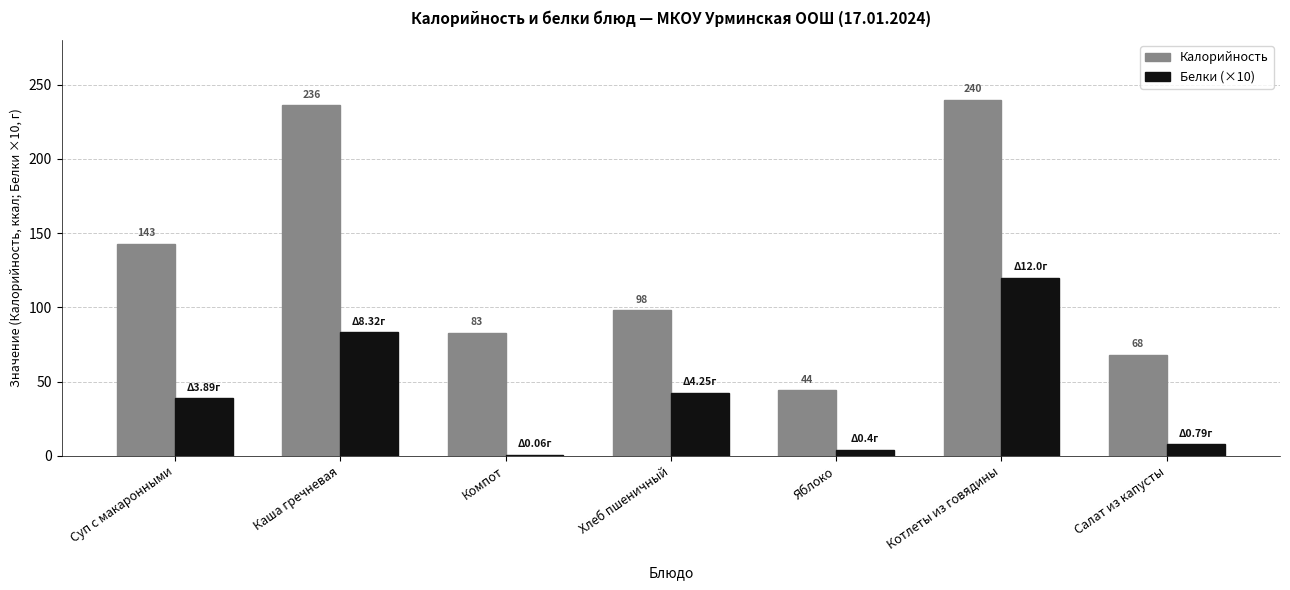

At which category is the sum across all series the highest?

Котлеты из говядины